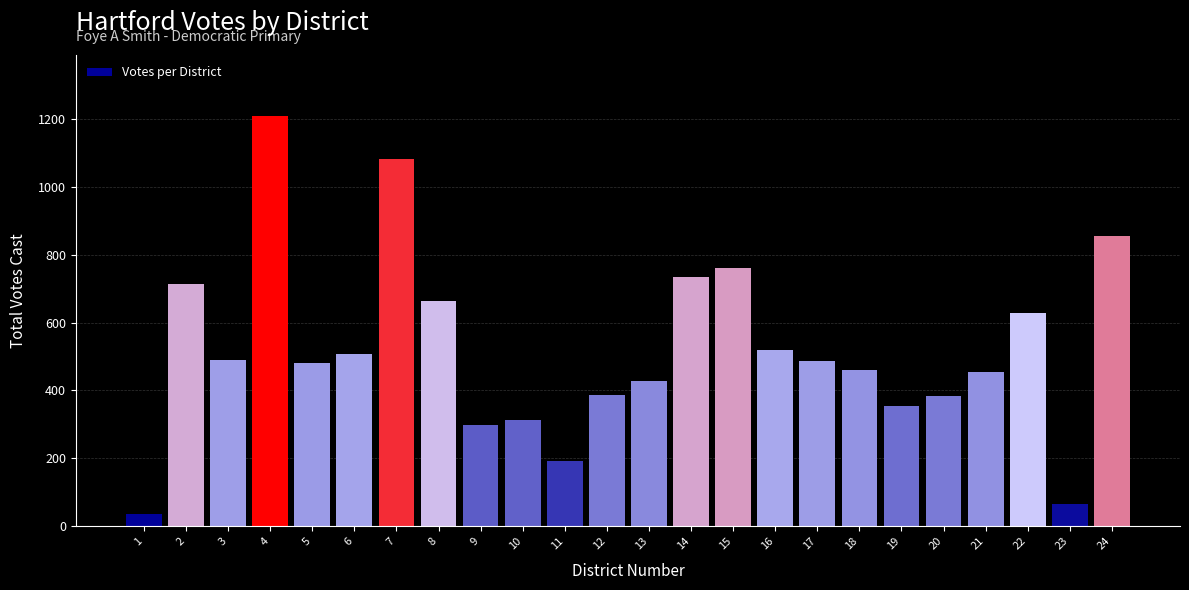

What is the maximum value shown in the chart?

1207